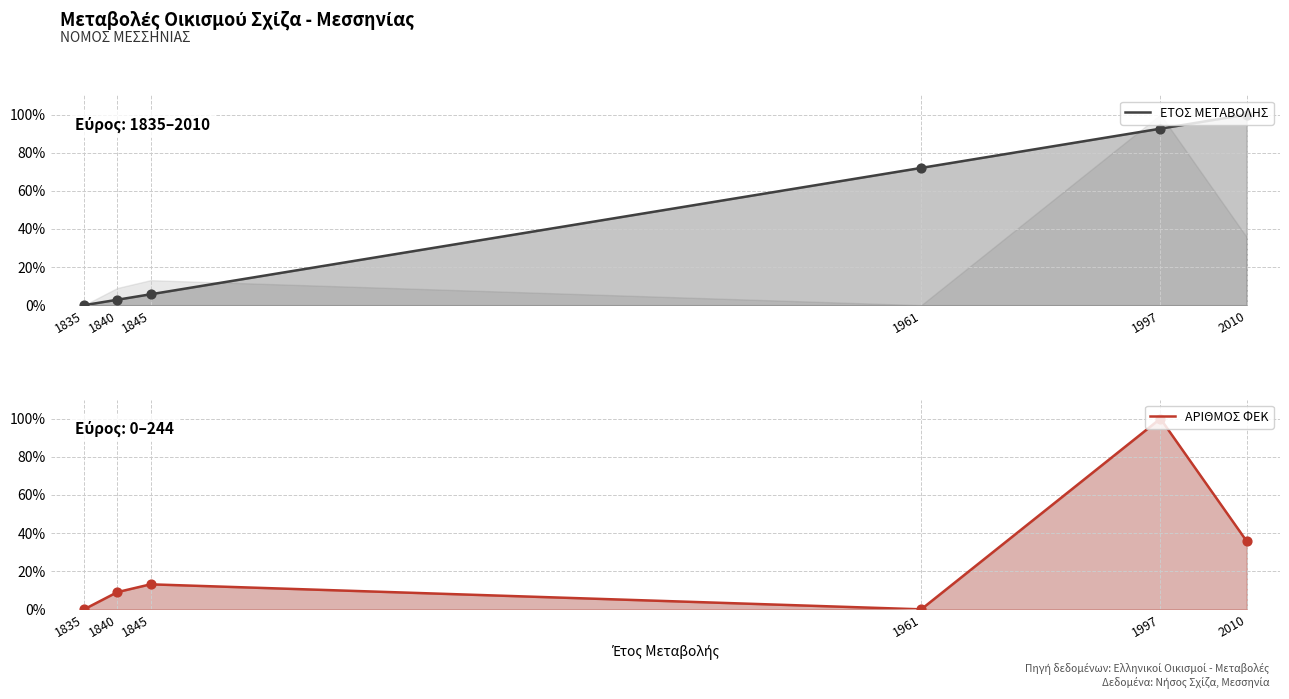

Which series reaches the maximum Y coordinate?

ΕΤΟΣ ΜΕΤΑΒΟΛΗΣ